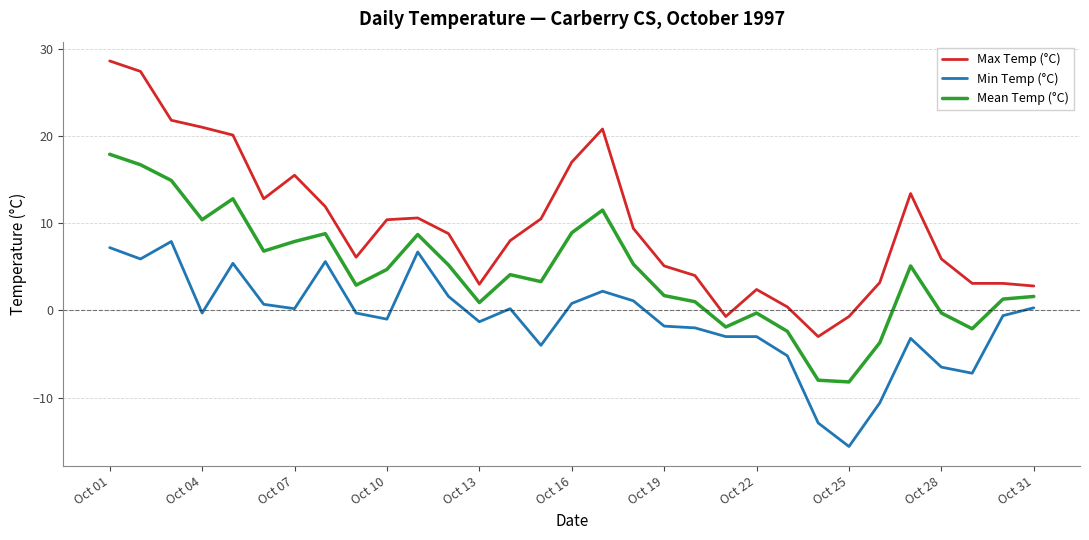

True or false: Min Temp (°C) and Max Temp (°C) intersect in this chart.

False